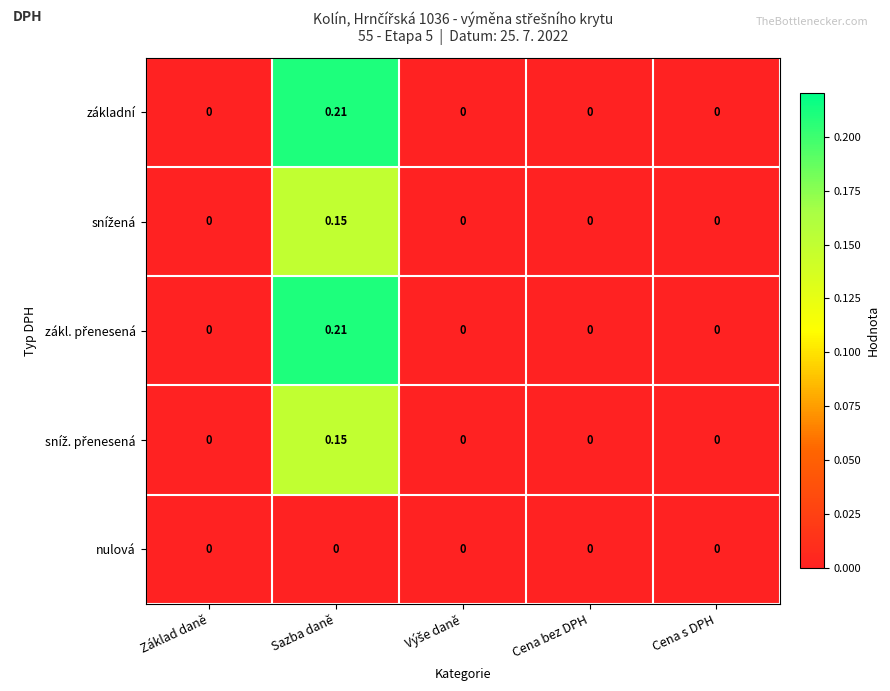

At which category does the chart reach its peak across all series?

Sazba daně